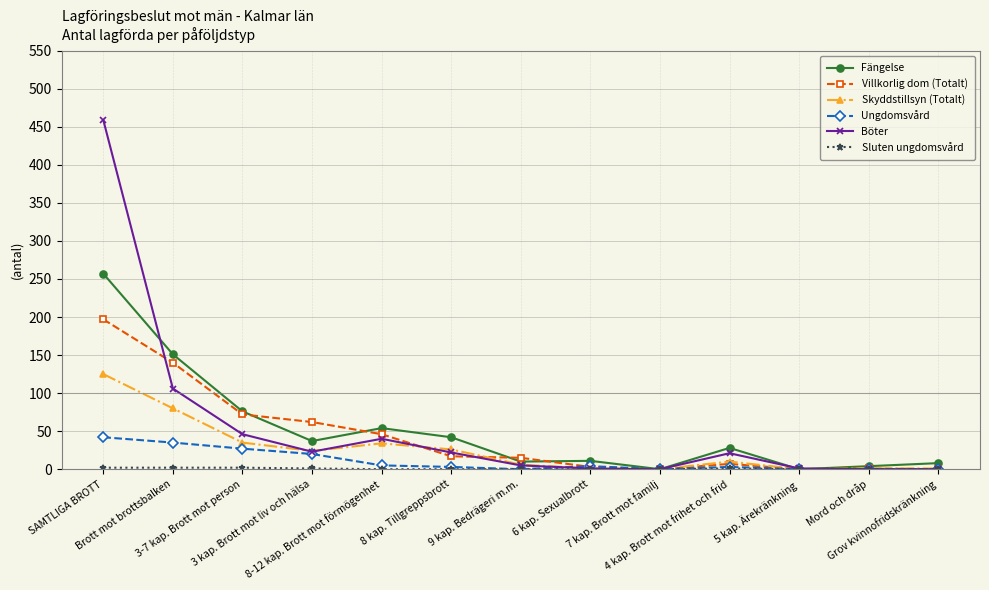

Does the chart have visible grid lines?

Yes